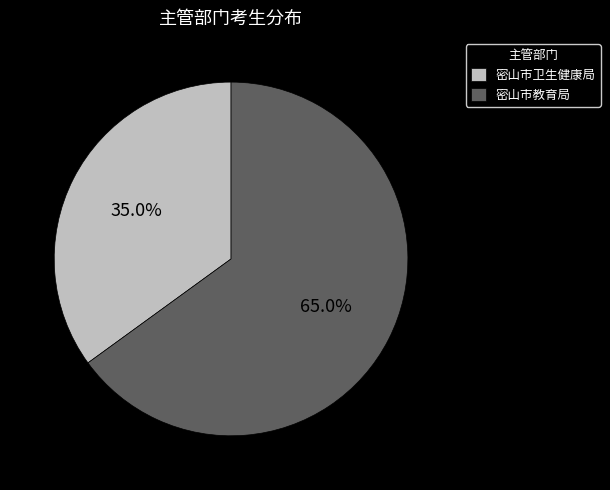

Count the number of slices in the pie.

2